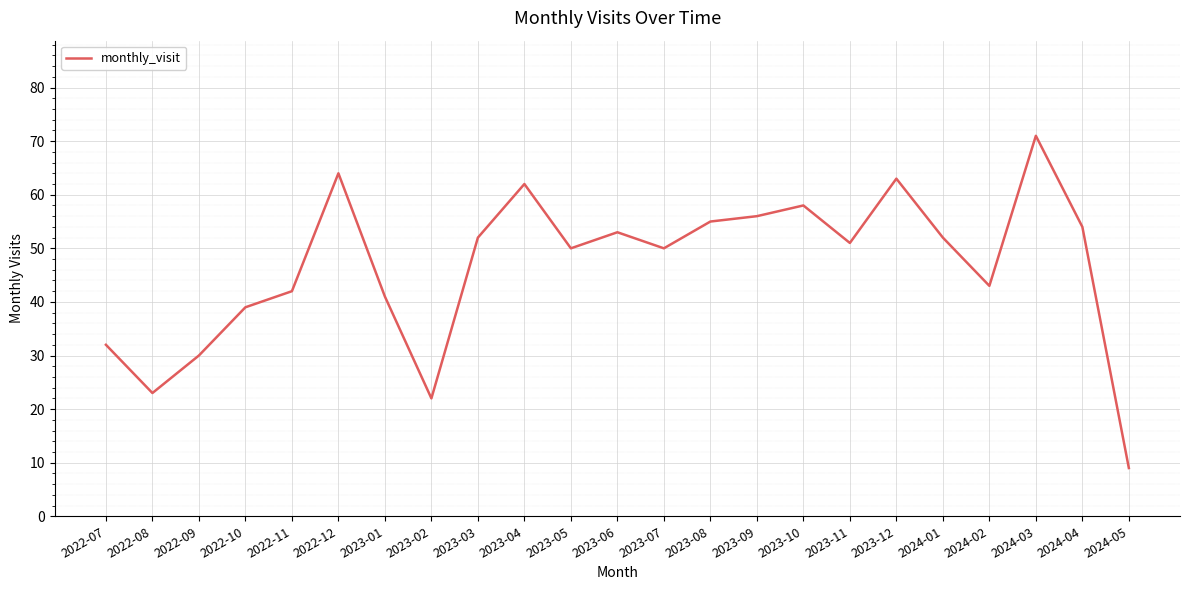

Does the chart have visible grid lines?

Yes